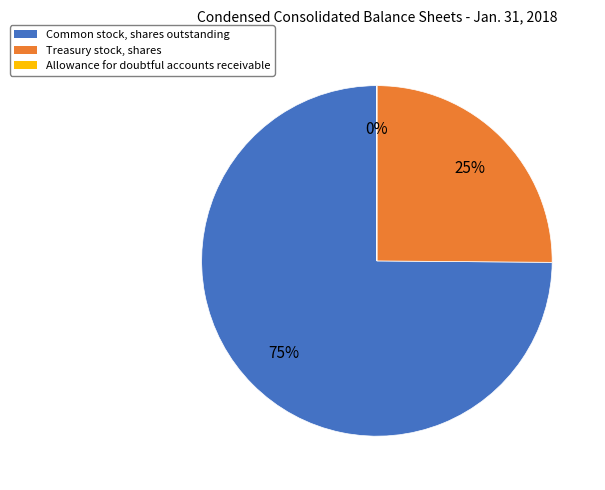

To the nearest percent, what percentage of the pie is Common stock, shares outstanding?

75%